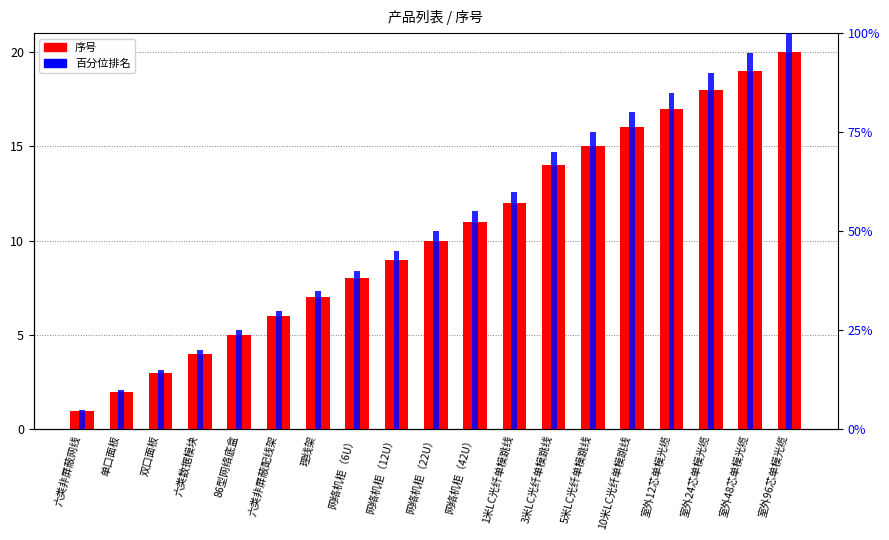

Rank the series by their average value, from highest to lowest.

百分位排名, 序号